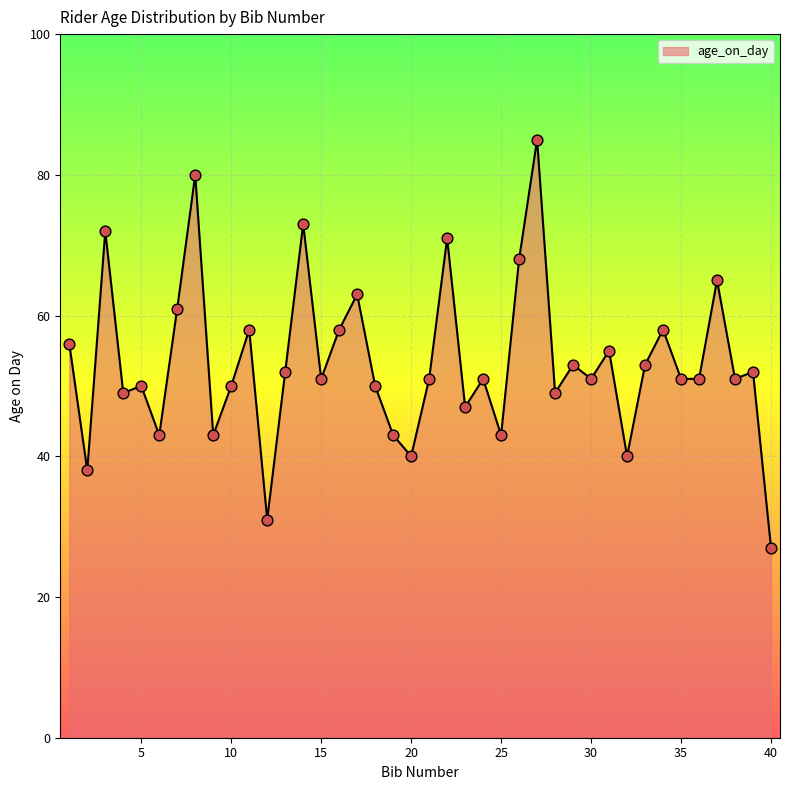

What is the difference between the maximum and minimum values?

58